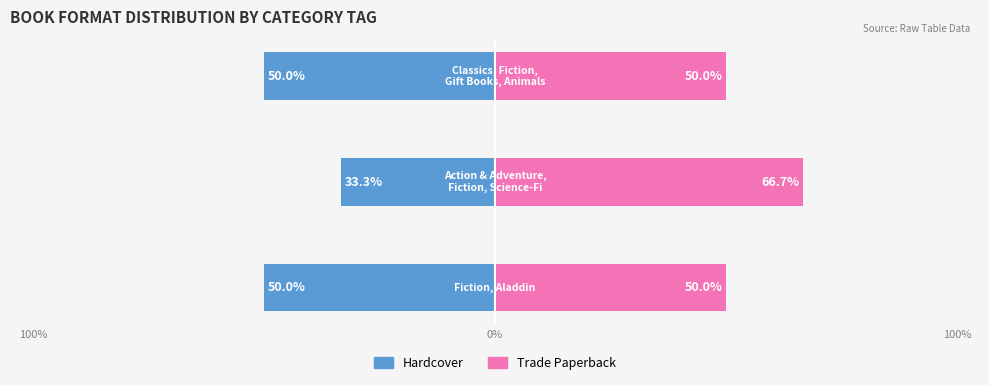

Which series has the widest spread of values?

Hardcover